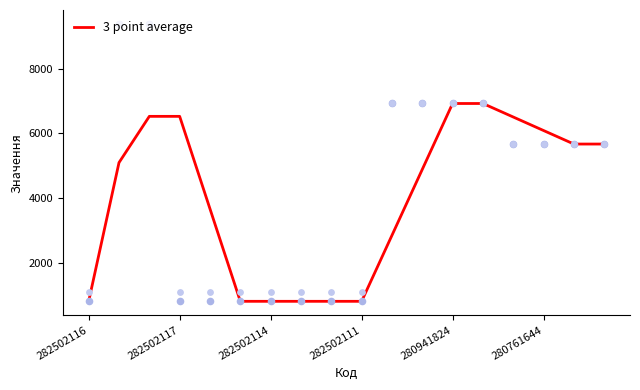

The value of 3 point average at 280941824 is 6925.7. True or false?

True